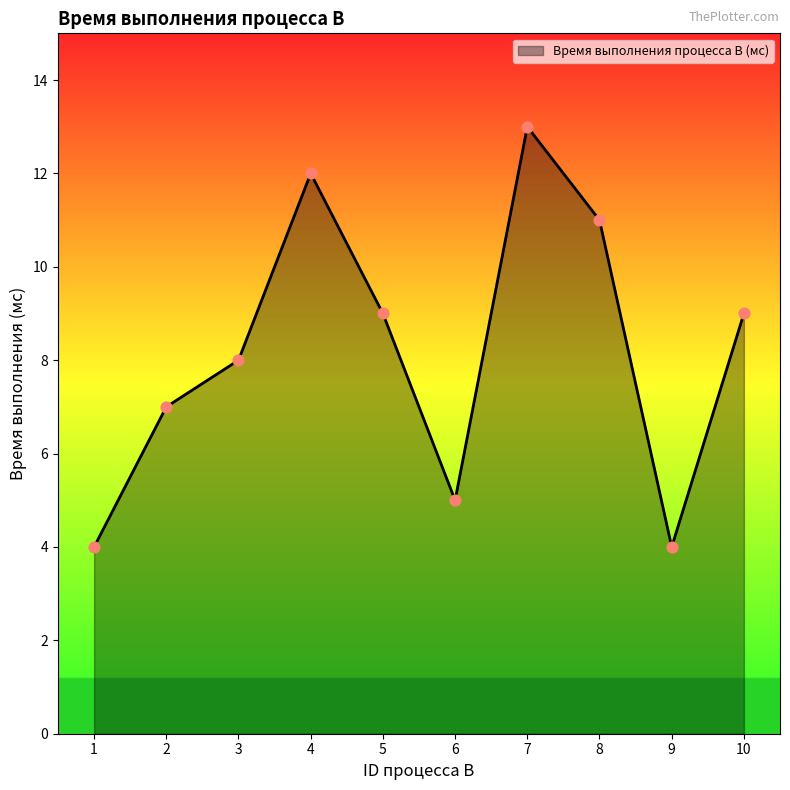

Between 8 and 1, which is larger?

8